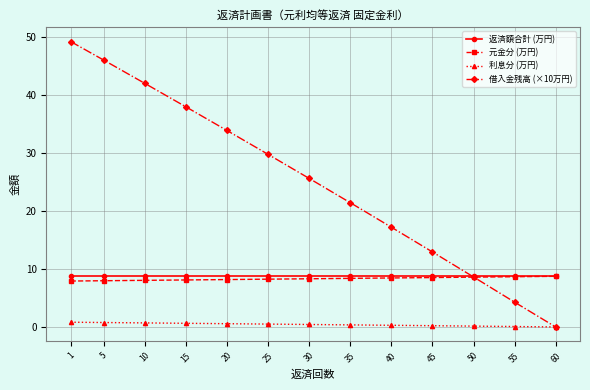

Which series has the widest spread of values?

借入金残高 (×10万円)